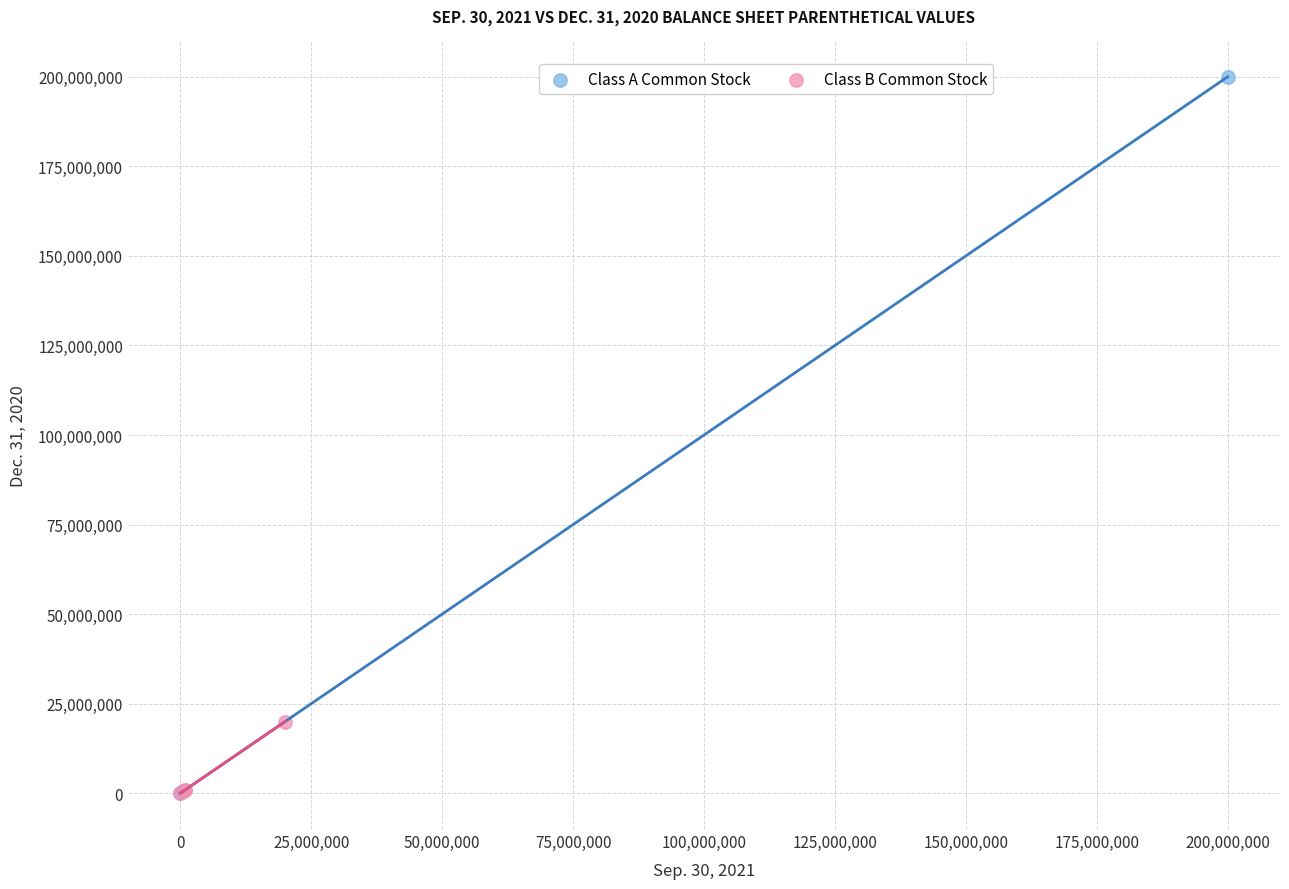

Which series reaches the maximum Y coordinate?

Class A Common Stock